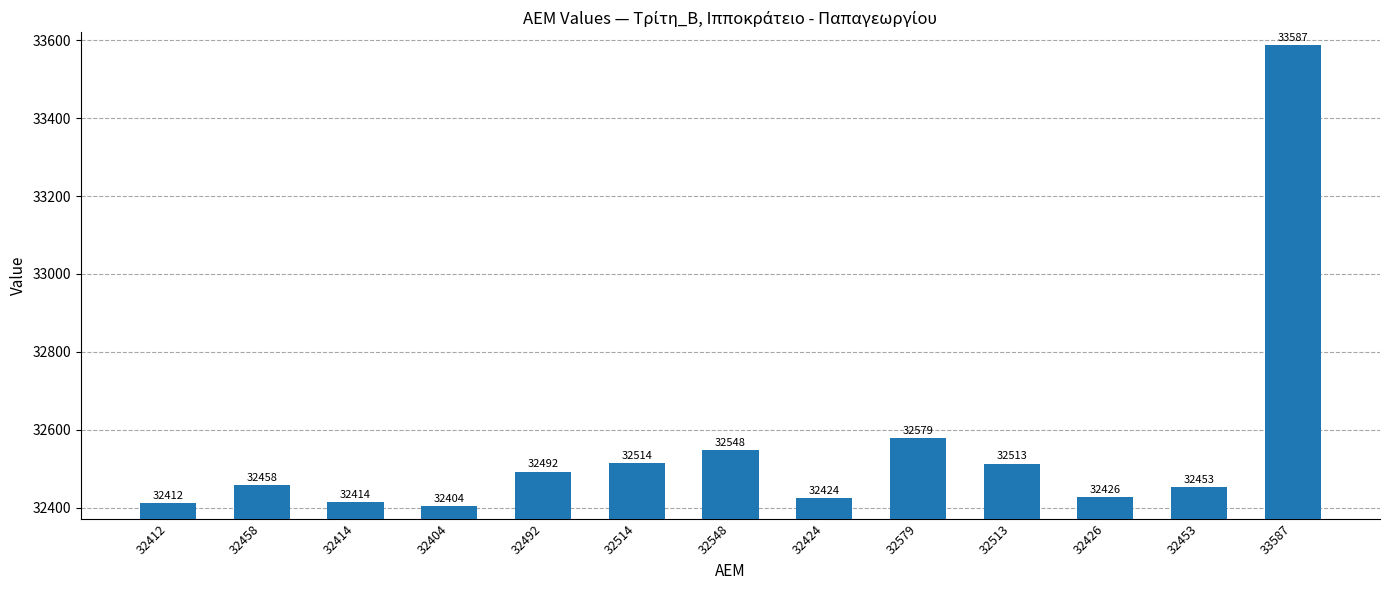

What is the sum of the values at 32404 and 33587?

65991